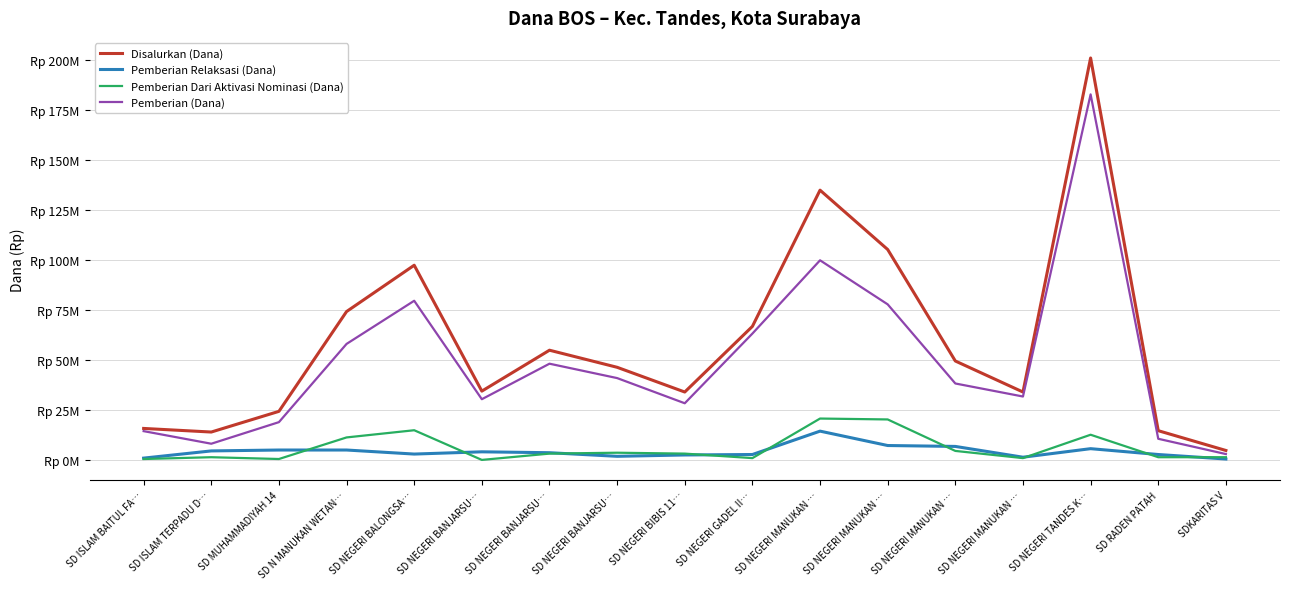

Reading left to right, list all the values displayed in this chart.

Disalurkan (Dana): 15750000	13950000	24300000	74250000	97425000	34425000	54900000	46350000	33975000	66825000	135000000	105300000	49500000	33975000	201150000	14625000	4725000
Pemberian Relaksasi (Dana): 900000	4500000	4950000	4950000	2925000	4050000	3600000	1800000	2475000	2700000	14400000	7200000	6750000	1350000	5625000	2700000	450000
Pemberian Dari Aktivasi Nominasi (Dana): 450000	1350000	450000	11250000	14850000	0	3150000	3600000	3150000	900000	20700000	20250000	4500000	900000	12600000	1350000	1350000
Pemberian (Dana): 14400000	8100000	18900000	58050000	79650000	30375000	48150000	40950000	28350000	63225000	99900000	77850000	38250000	31725000	182925000	10575000	2925000